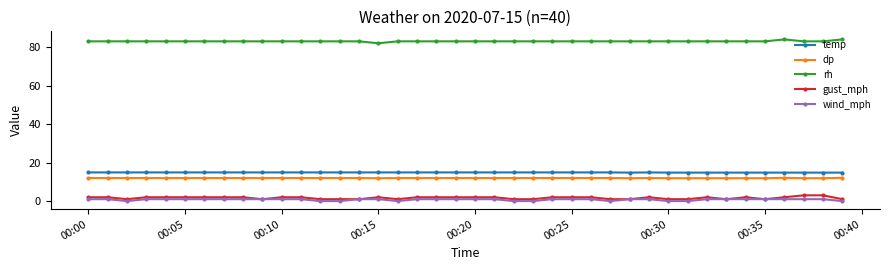

Which series has the largest total across all categories?

rh